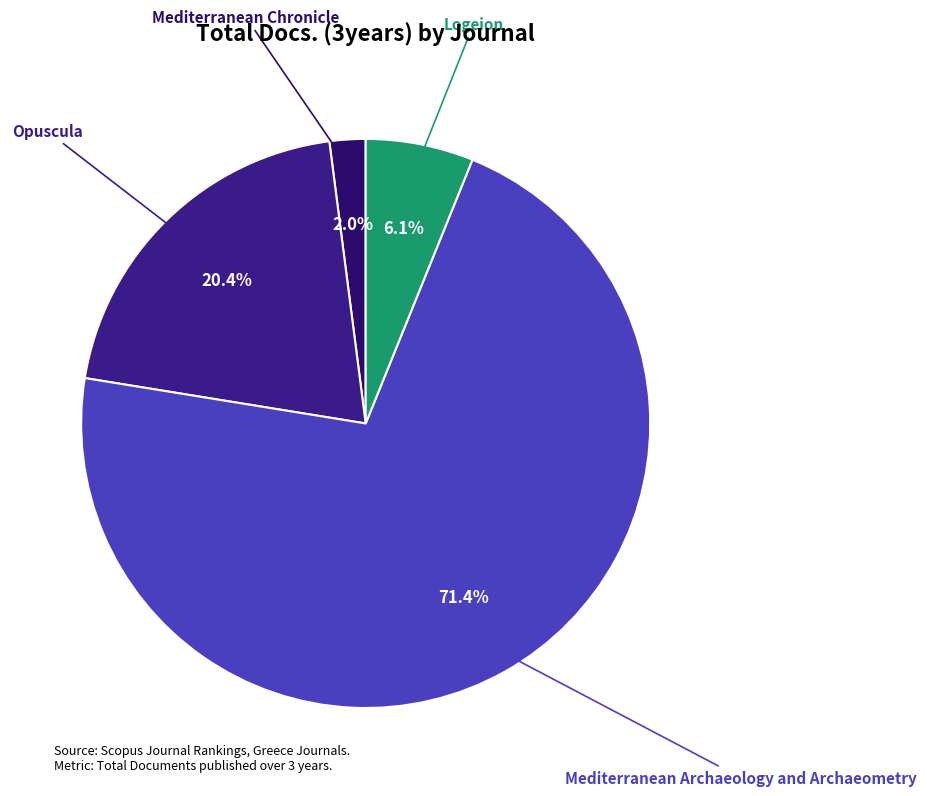

Between Logeion and Opuscula, which is larger?

Opuscula